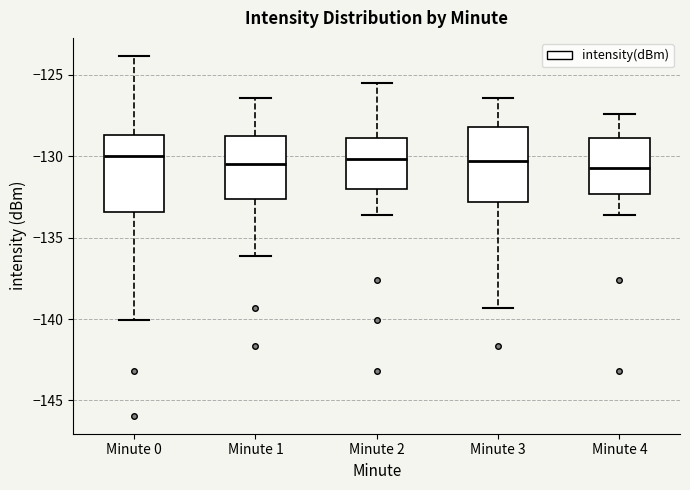

Where does the upper whisker of the box for Minute 0 end on the y-axis? The values are not printed on the chart, so give them approximately, as read against the axis.

-124.0